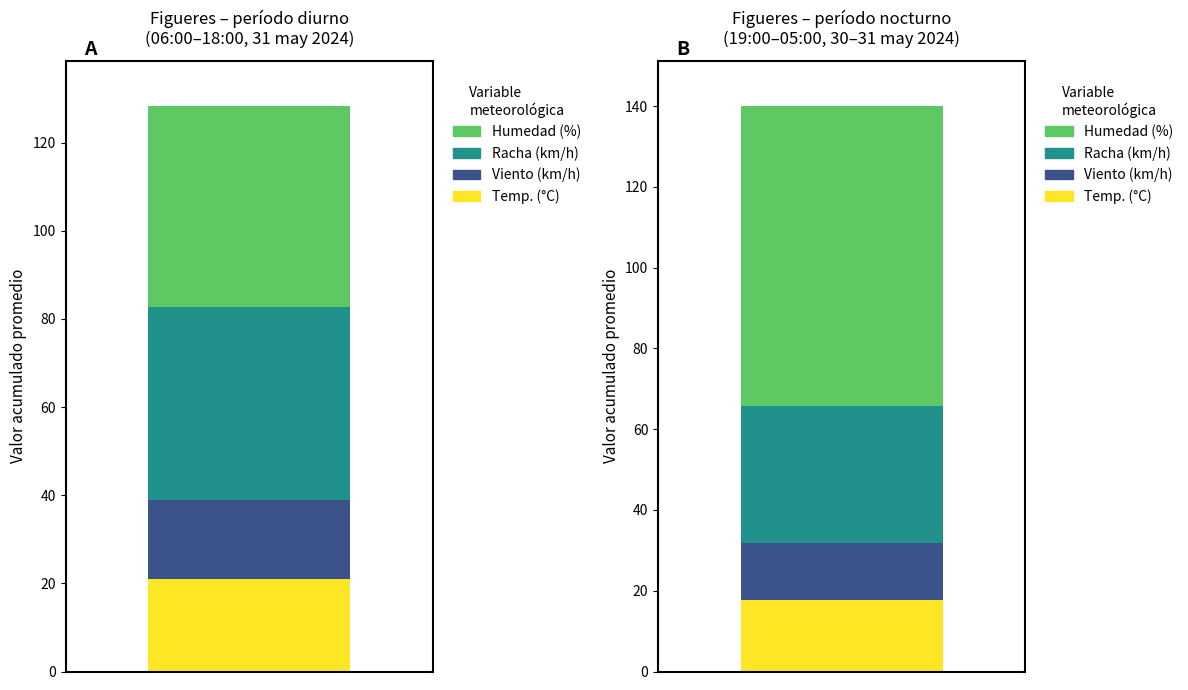

What position from the right is 21?

3